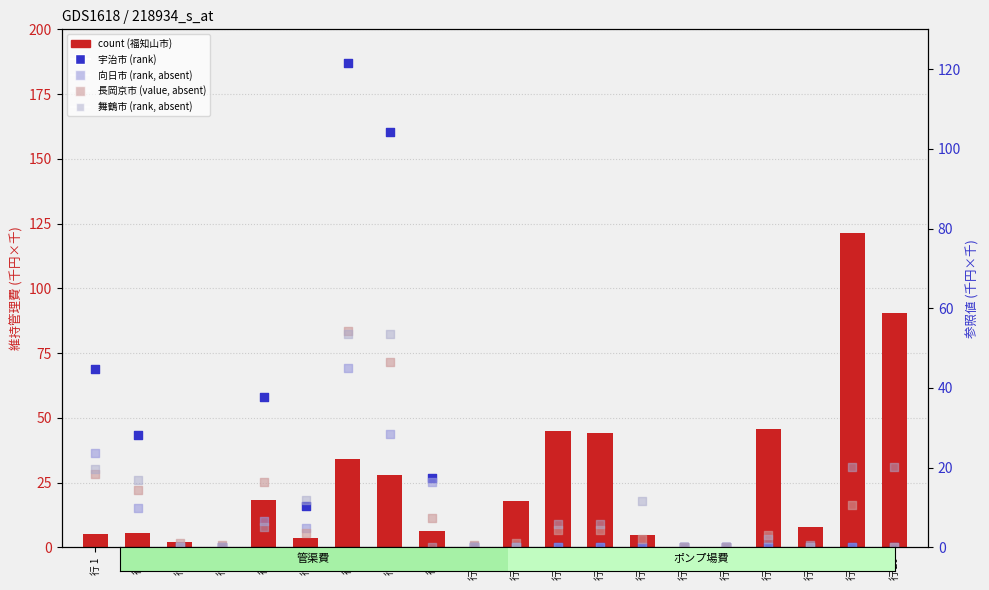

At how many categories does at least one series exceed 31?

9